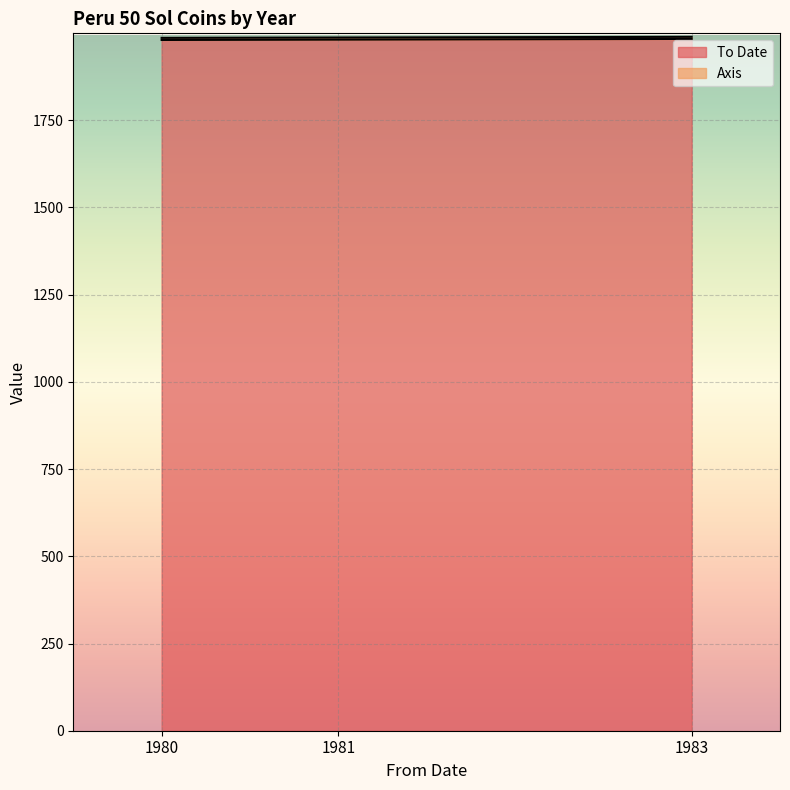

List the labels in order of value, largest first.

1983, 1981, 1980